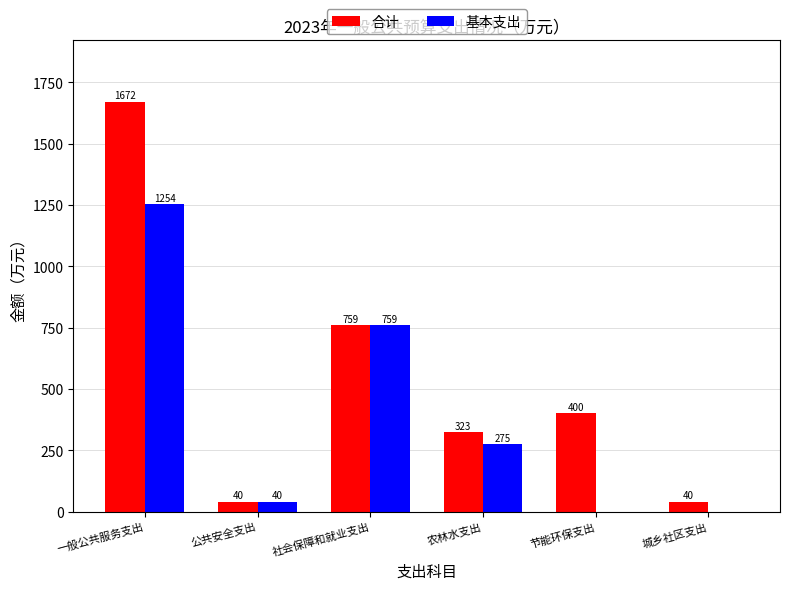

Is the value of 基本支出 at 社会保障和就业支出 greater than the value of 合计 at 公共安全支出?

Yes